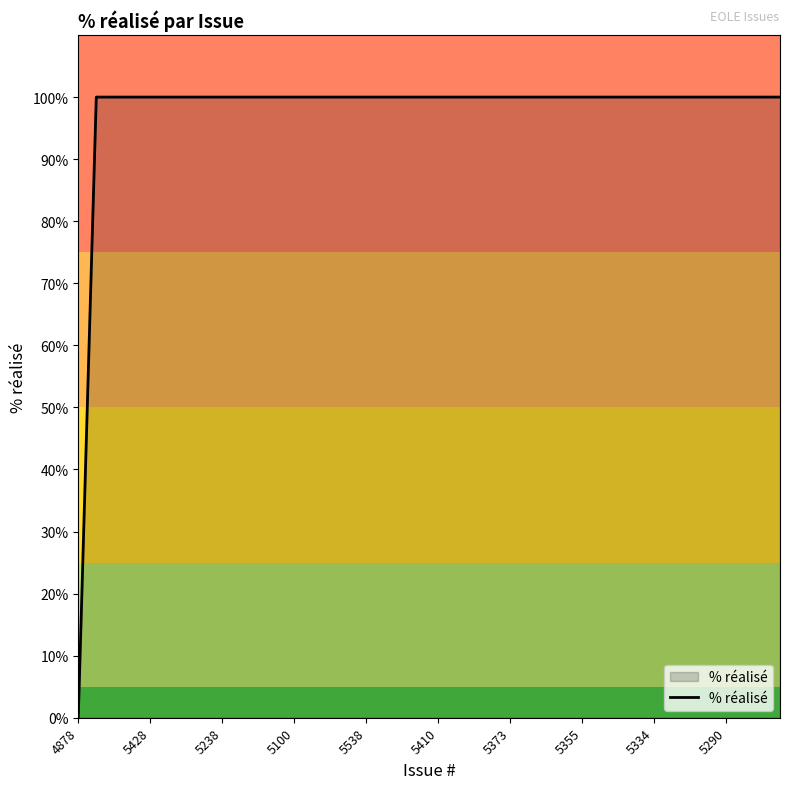

What is the maximum value shown in the chart?

100